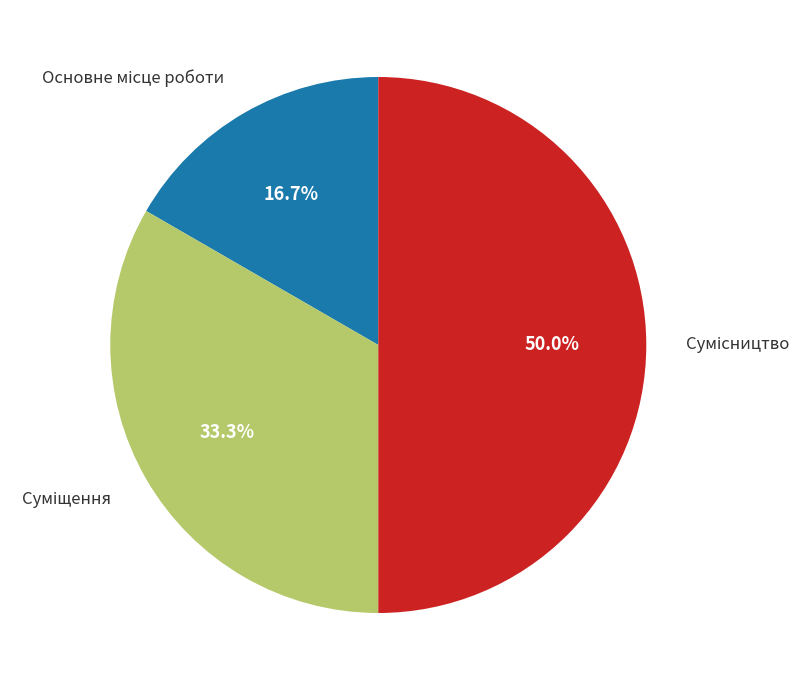

Count the number of slices in the pie.

3